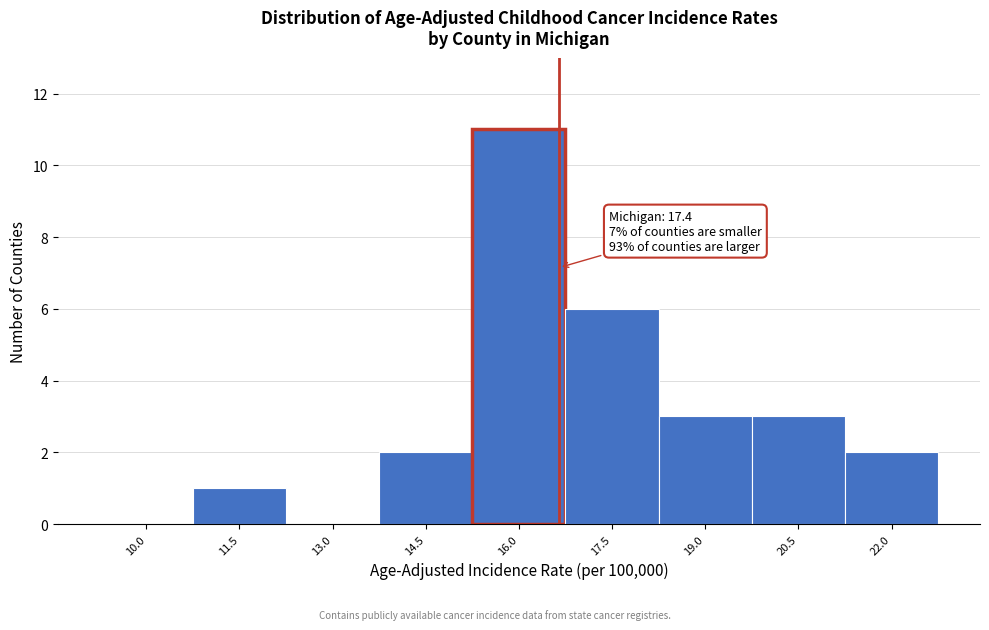

Reading left to right, what are all the values shown in this chart?

10.0=0	11.5=1	13.0=0	14.5=2	16.0=11	17.5=6	19.0=3	20.5=3	22.0=2